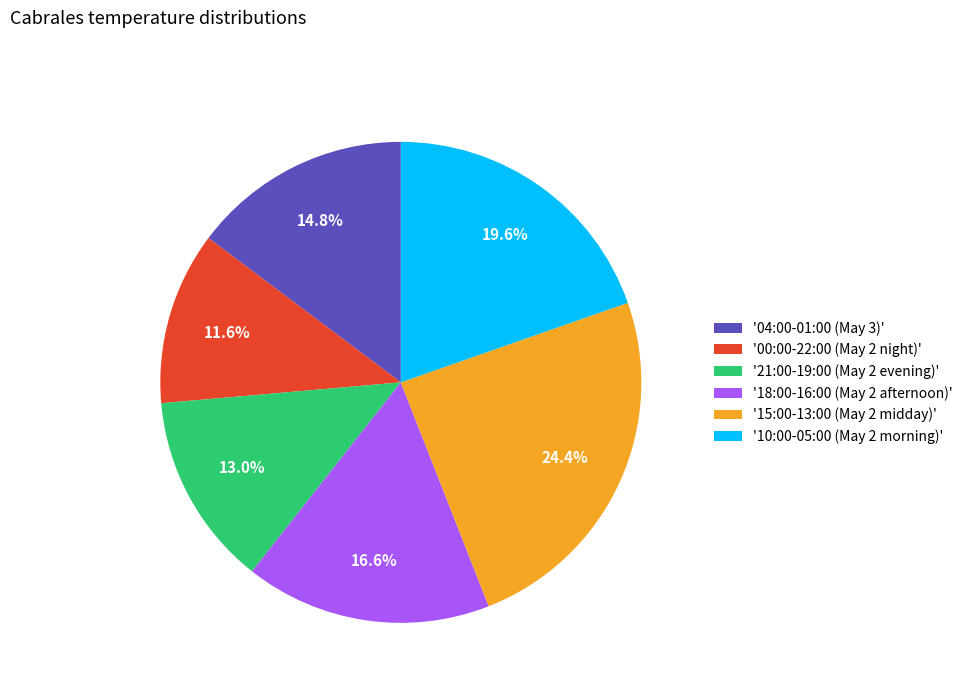

Is there a majority slice in this chart?

No